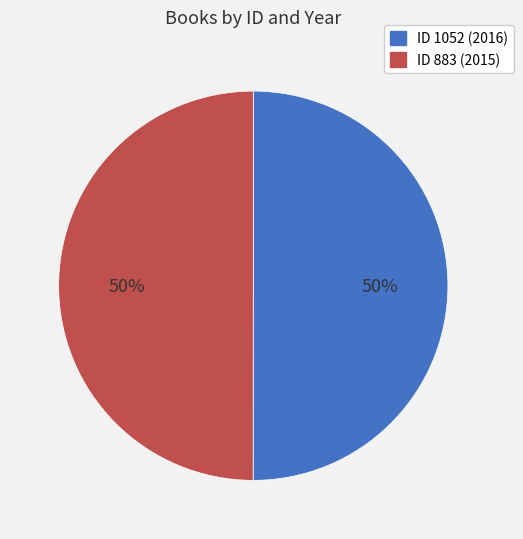

To the nearest percent, what is the average slice percentage?

50%